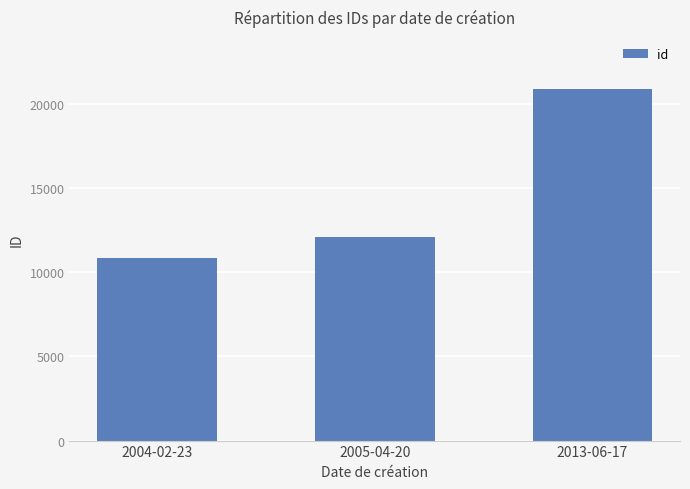

What is the approximate value at 2013-06-17, to the nearest 100?

20900